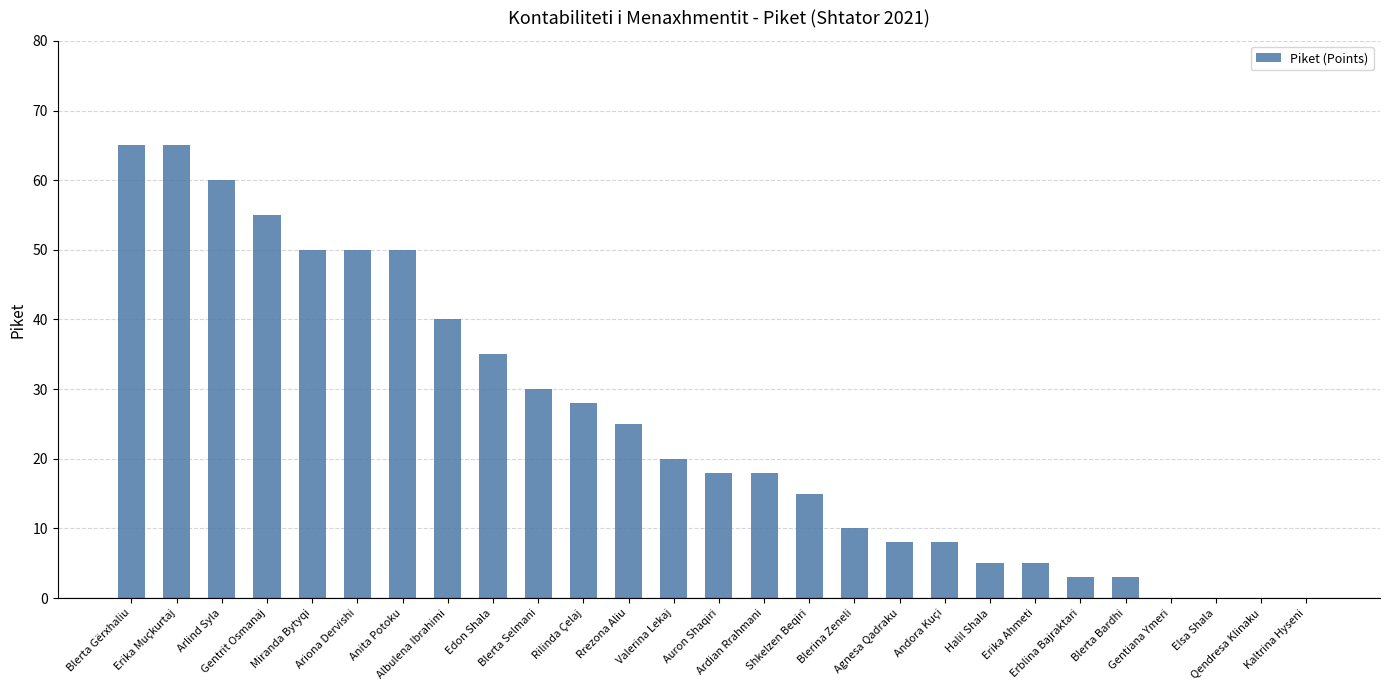

What is the change in value from Blerta Gërxhaliu to Valerina Lekaj?

-45